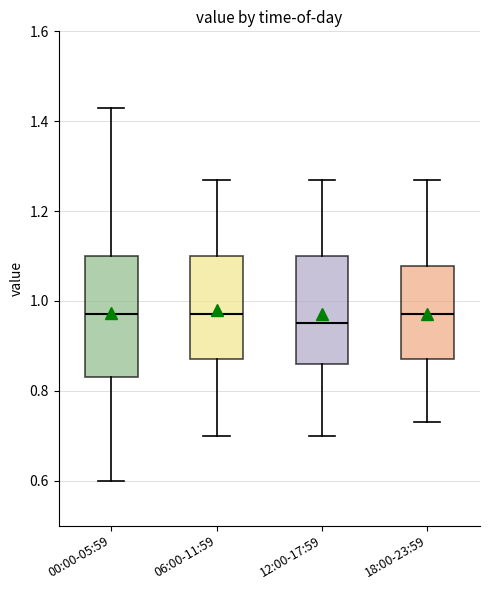

Comparing the boxes themselves (not the whiskers), which one is the tallest?

00:00-05:59